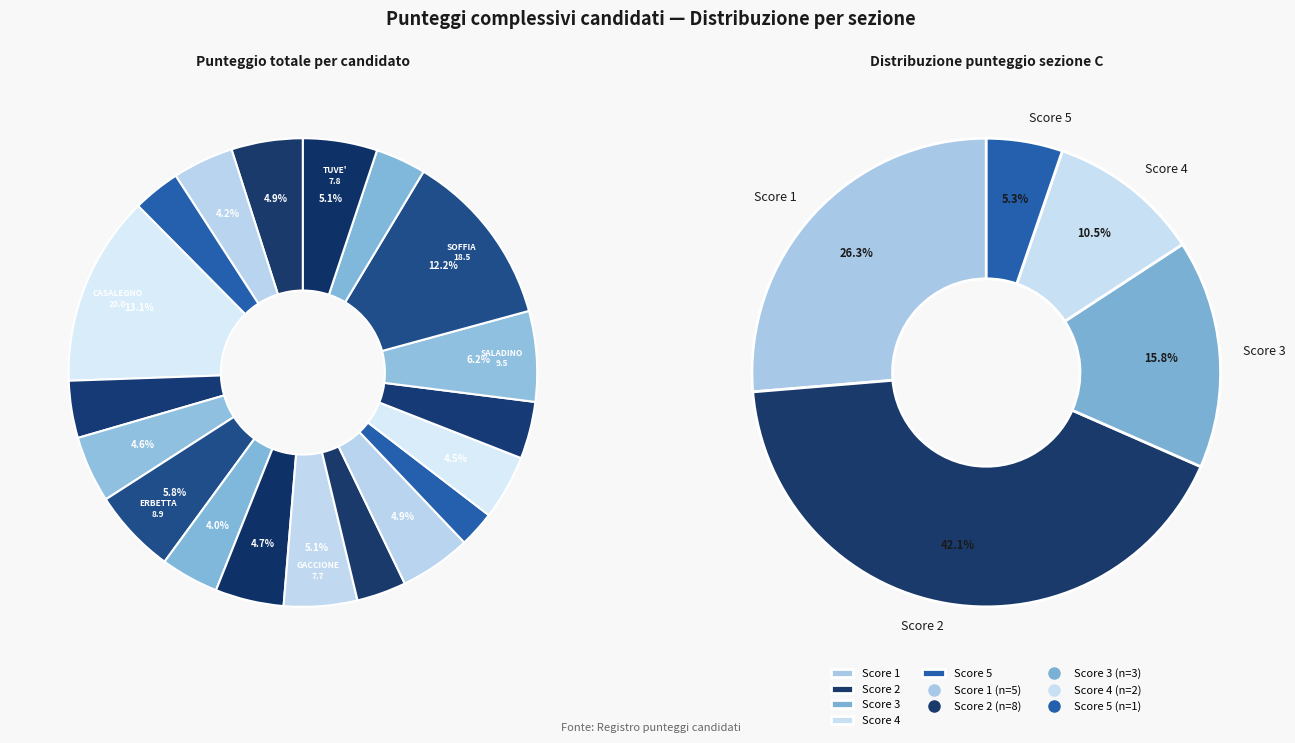

How many slices are in this pie chart?

19